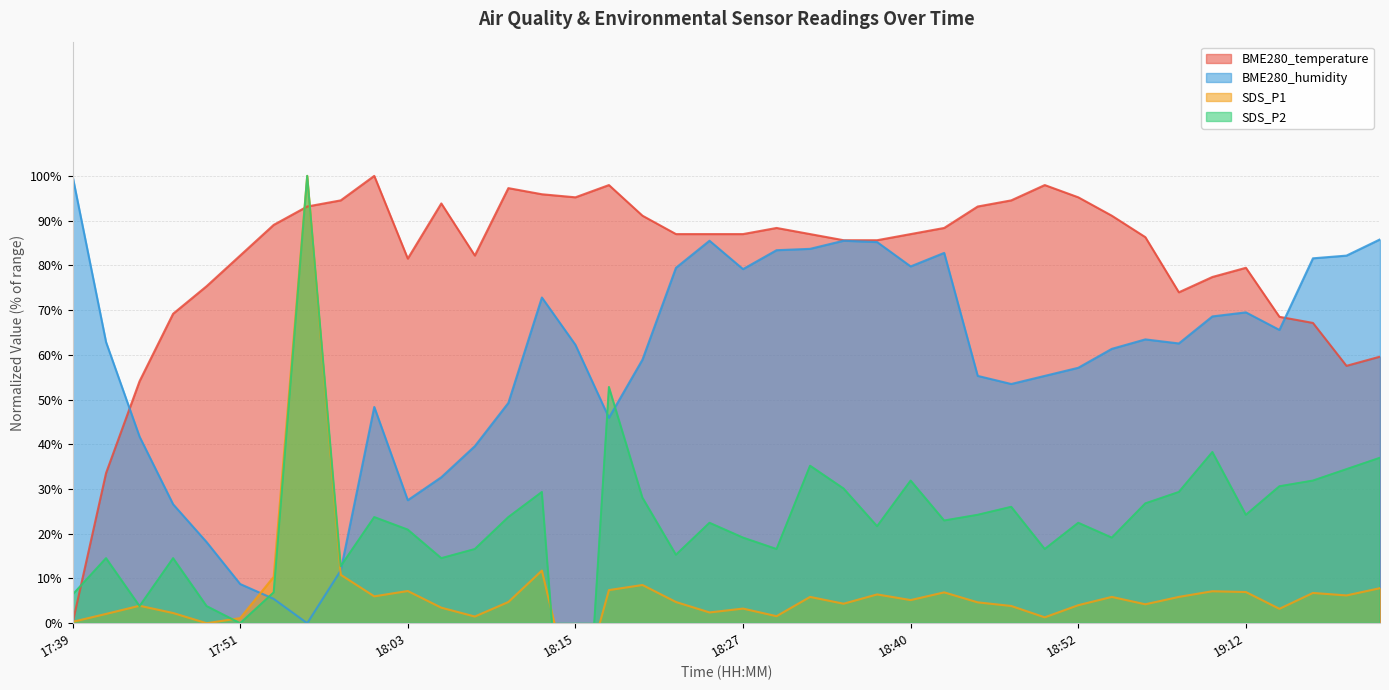

What is the label of the 1st point from the right?

19:22